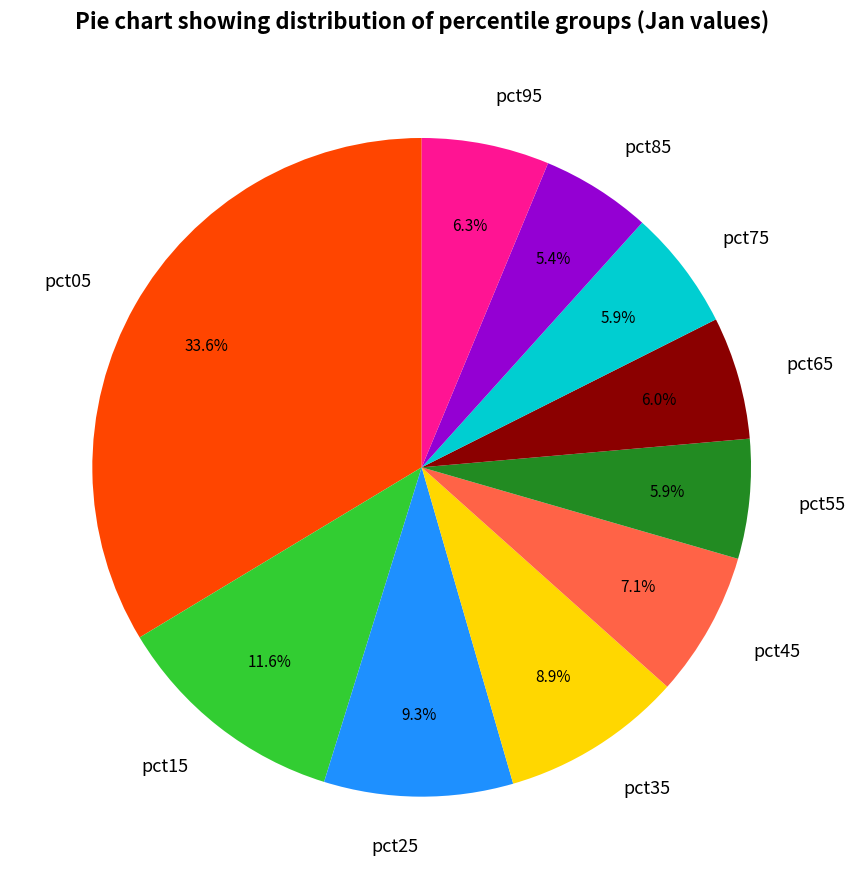

To the nearest percent, what is the average slice percentage?

10%